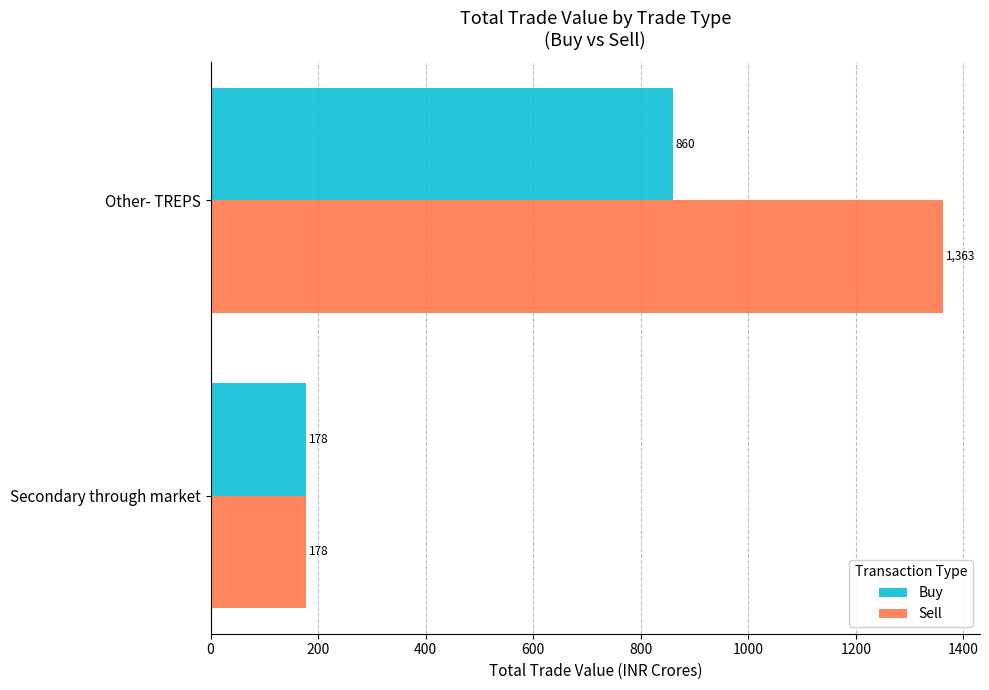

List the labels in order of Sell value, smallest first.

Secondary through market, Other- TREPS